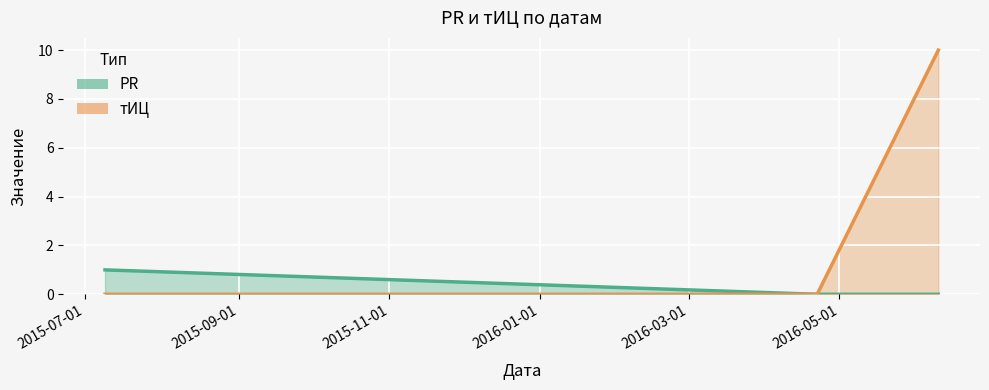

The PR series shows 0 at 2016-06-10. True or false?

True